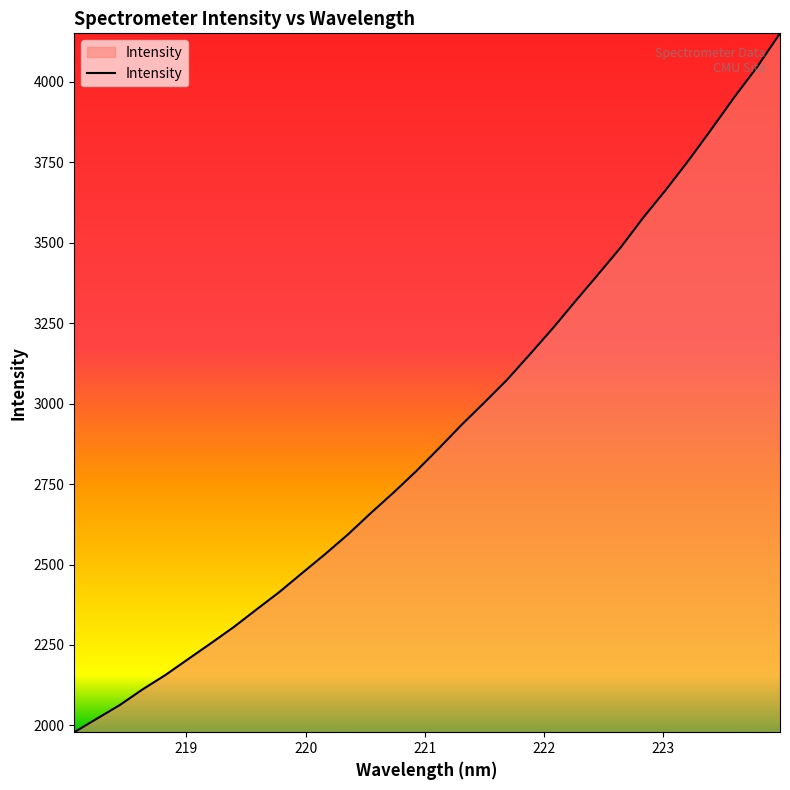

Does the chart display data point markers on the line(s)?

No